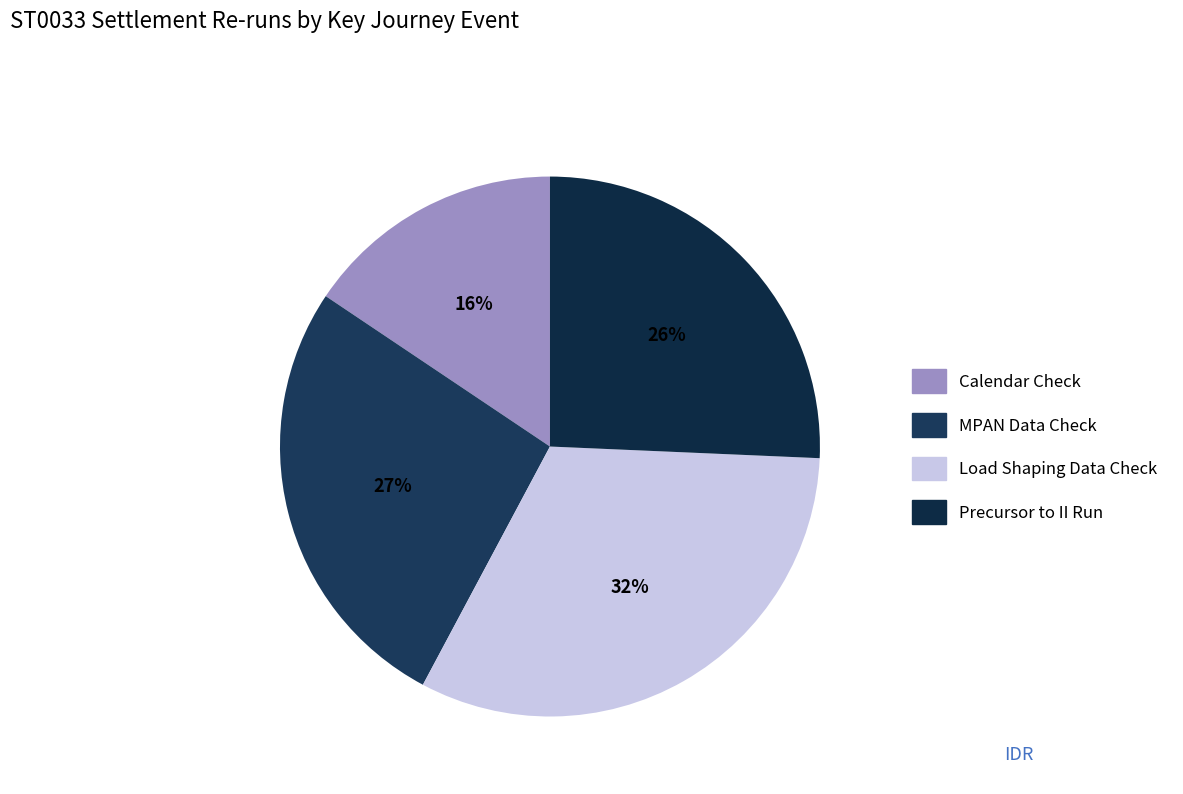

Rank the categories by value from lowest to highest.

Calendar Check, Precursor to II Run, MPAN Data Check, Load Shaping Data Check